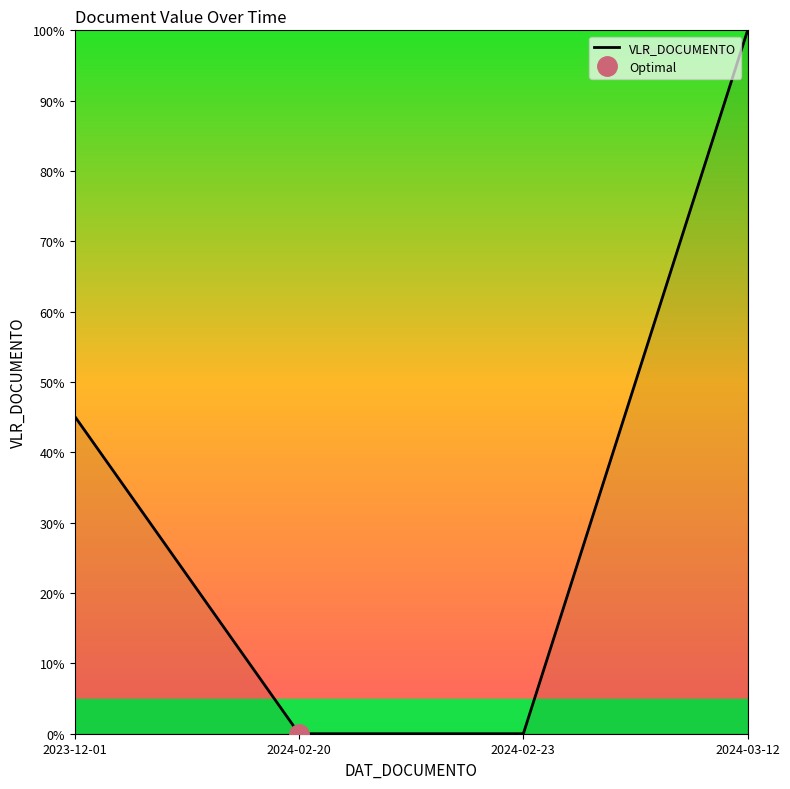

Which label corresponds to the largest value in the chart?

2024-03-12